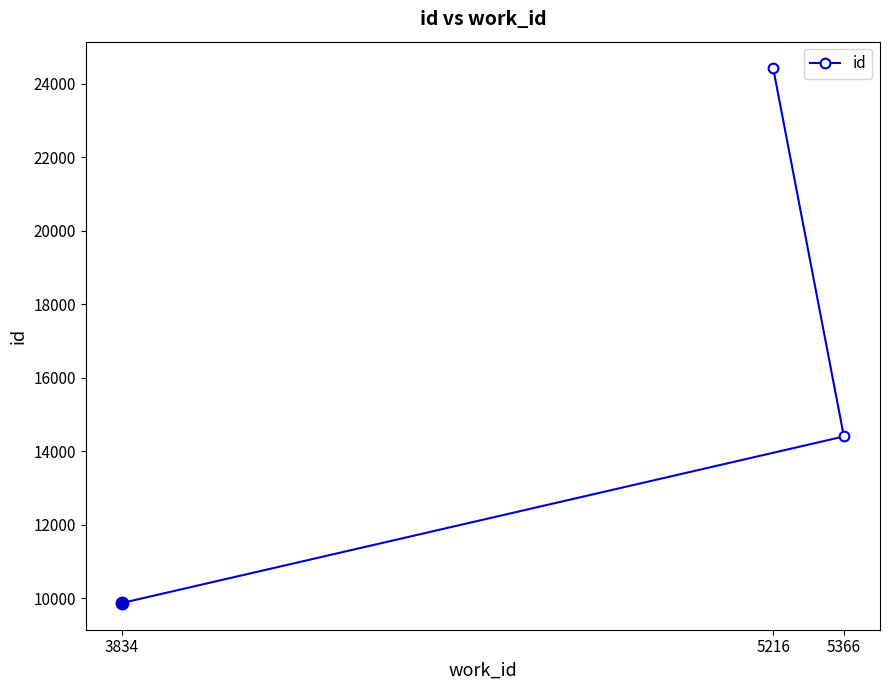

The value at 5216 is 24414. True or false?

True